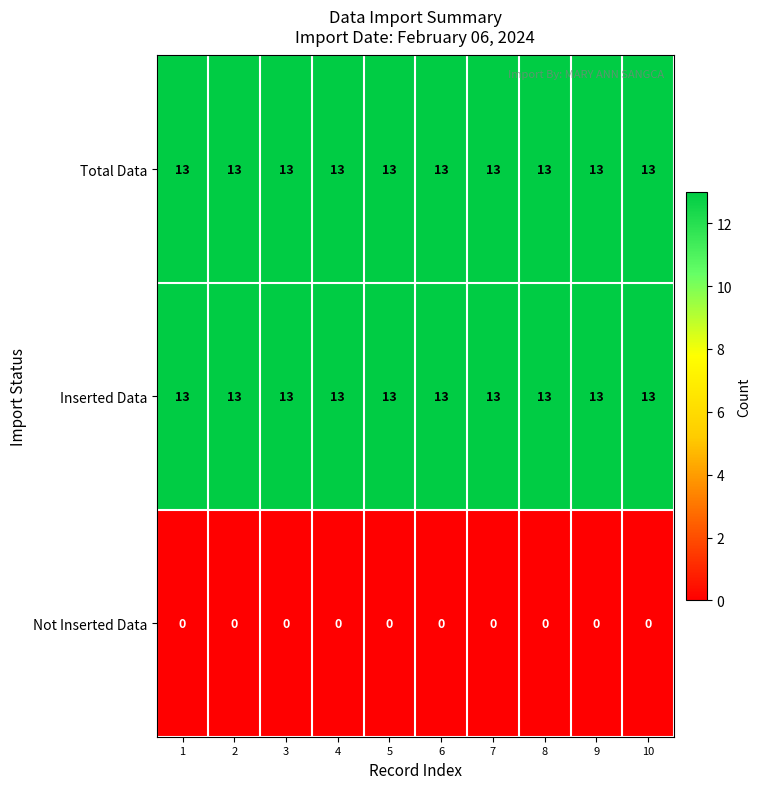

At how many categories does at least one series exceed 9?

10